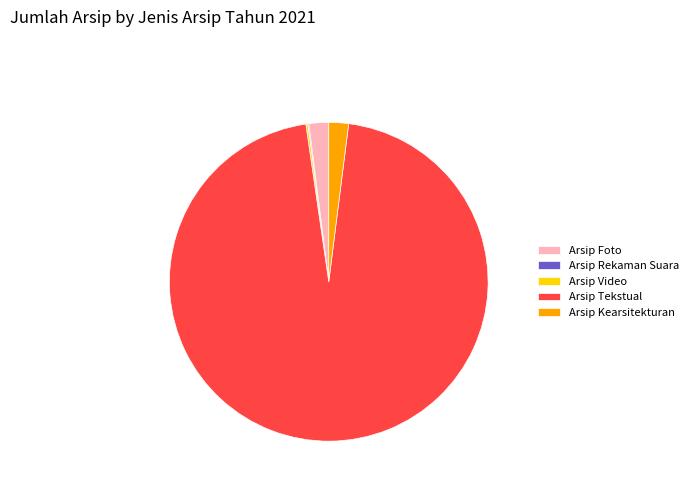

Which slice is the largest?

Arsip Tekstual